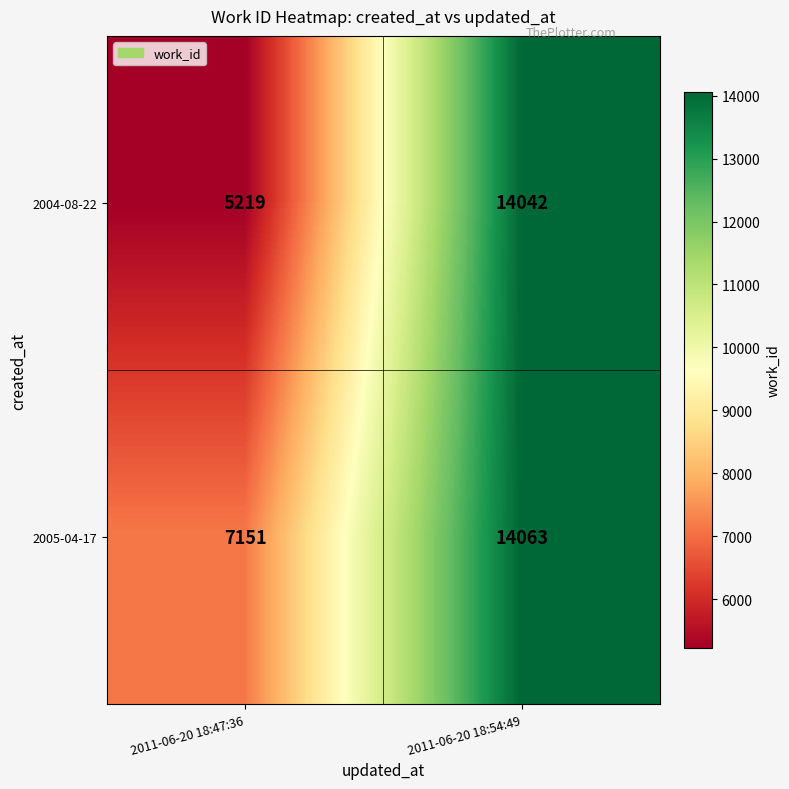

What is the spread (max minus min) of values at 2011-06-20 18:47:36?

1932